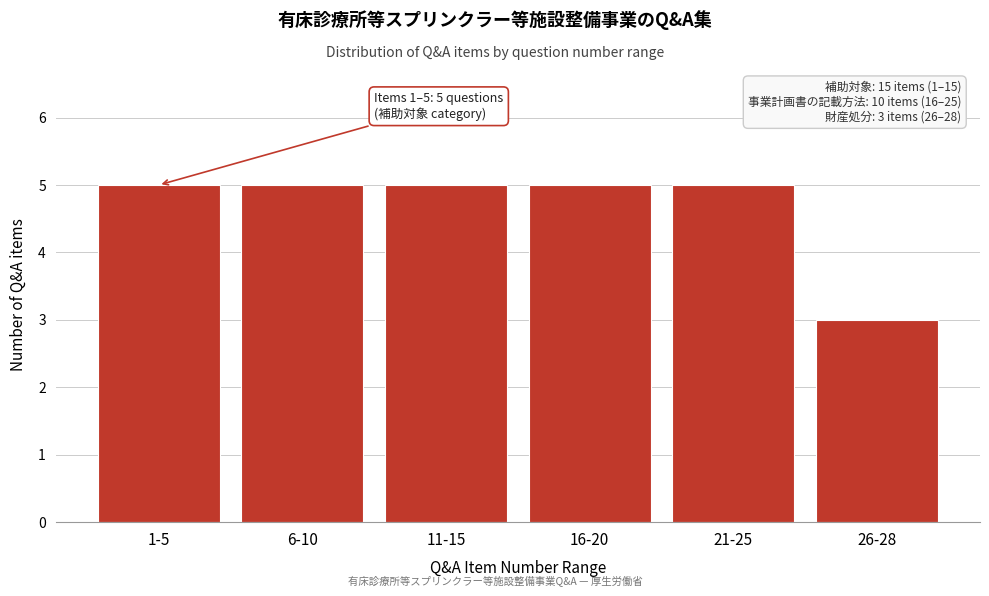

Reading right to left, list all the values displayed in this chart.

3	5	5	5	5	5